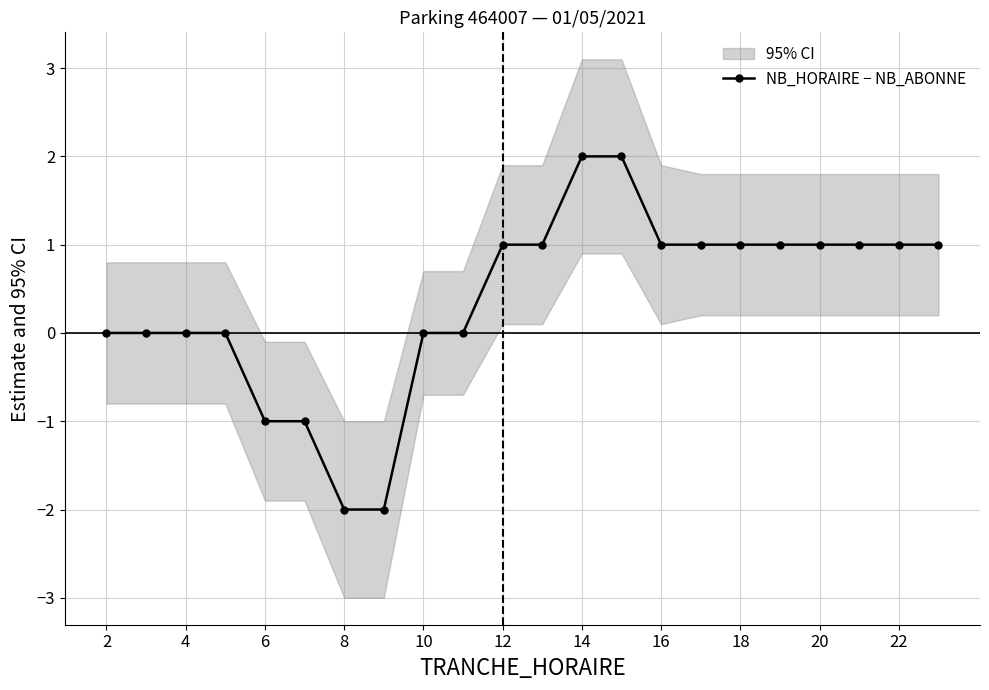

How many values in the NB_HORAIRE − NB_ABONNE series are below 1?

10